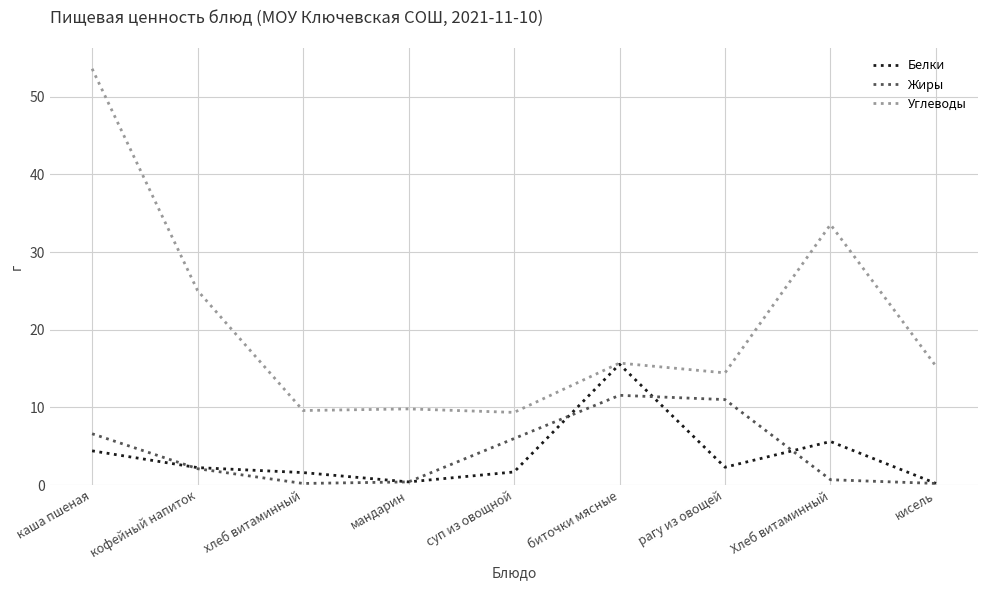

How many values in the Белки series exceed 2?

5